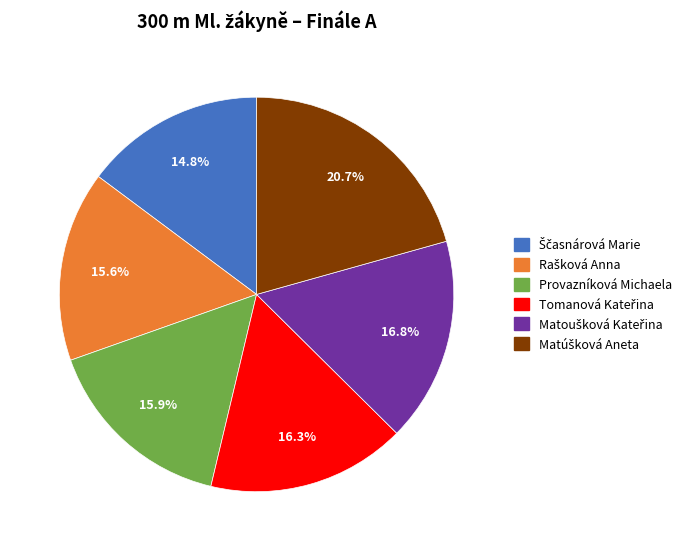

To the nearest percent, what portion does Provazníková Michaela represent?

16%